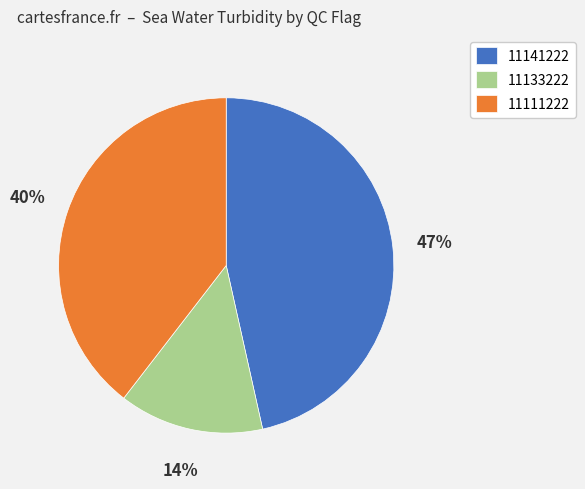

Which category has the biggest portion of the pie?

11141222